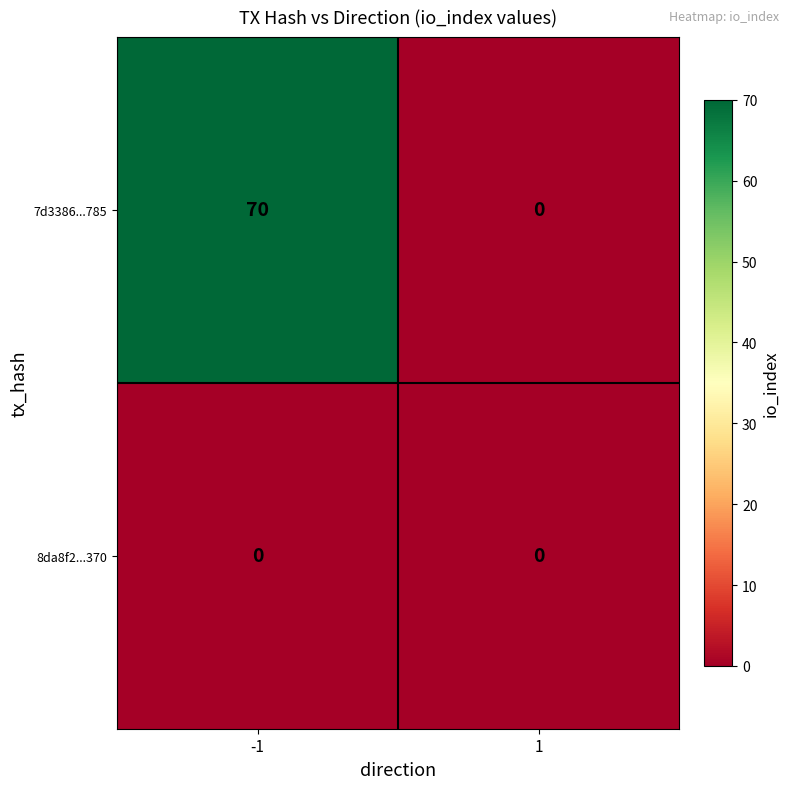

Which series has the widest spread of values?

7d3386...785